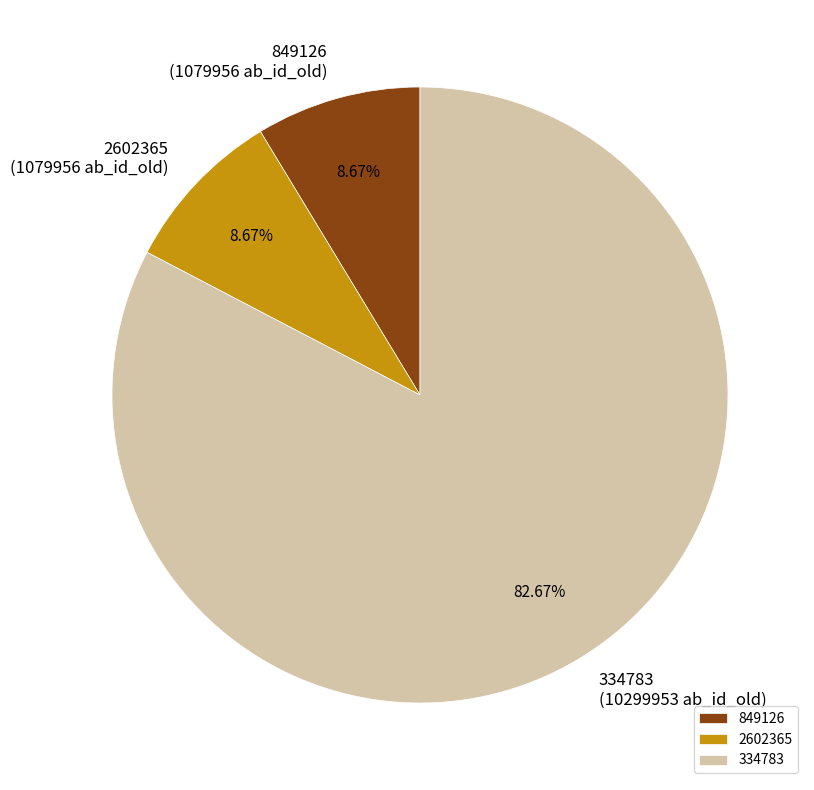

Does 2602365 account for over 50% of the chart?

No